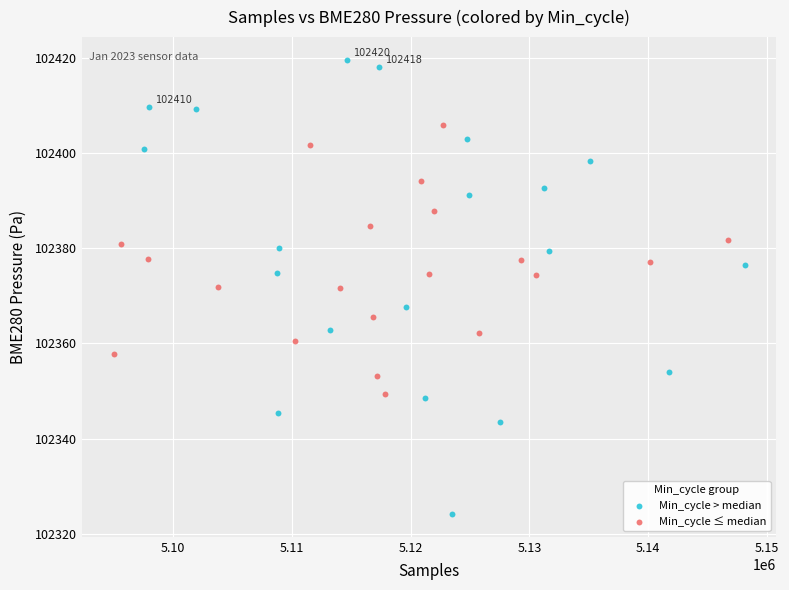

What are all the series names shown in the legend?

Min_cycle > median, Min_cycle ≤ median